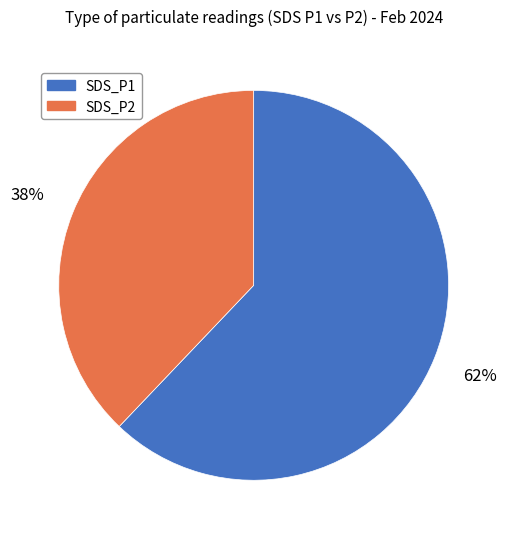

How many slices are in this pie chart?

2